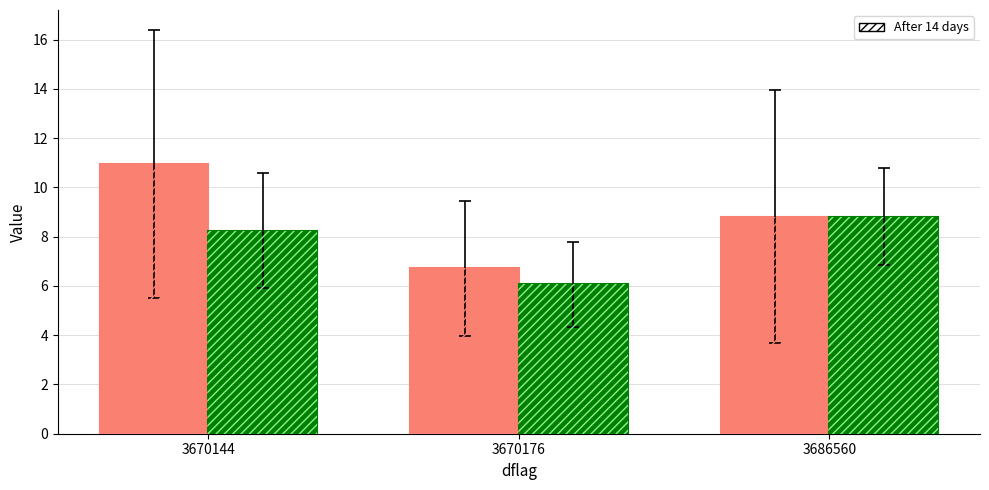

What is the minimum value shown in the chart?

6.1